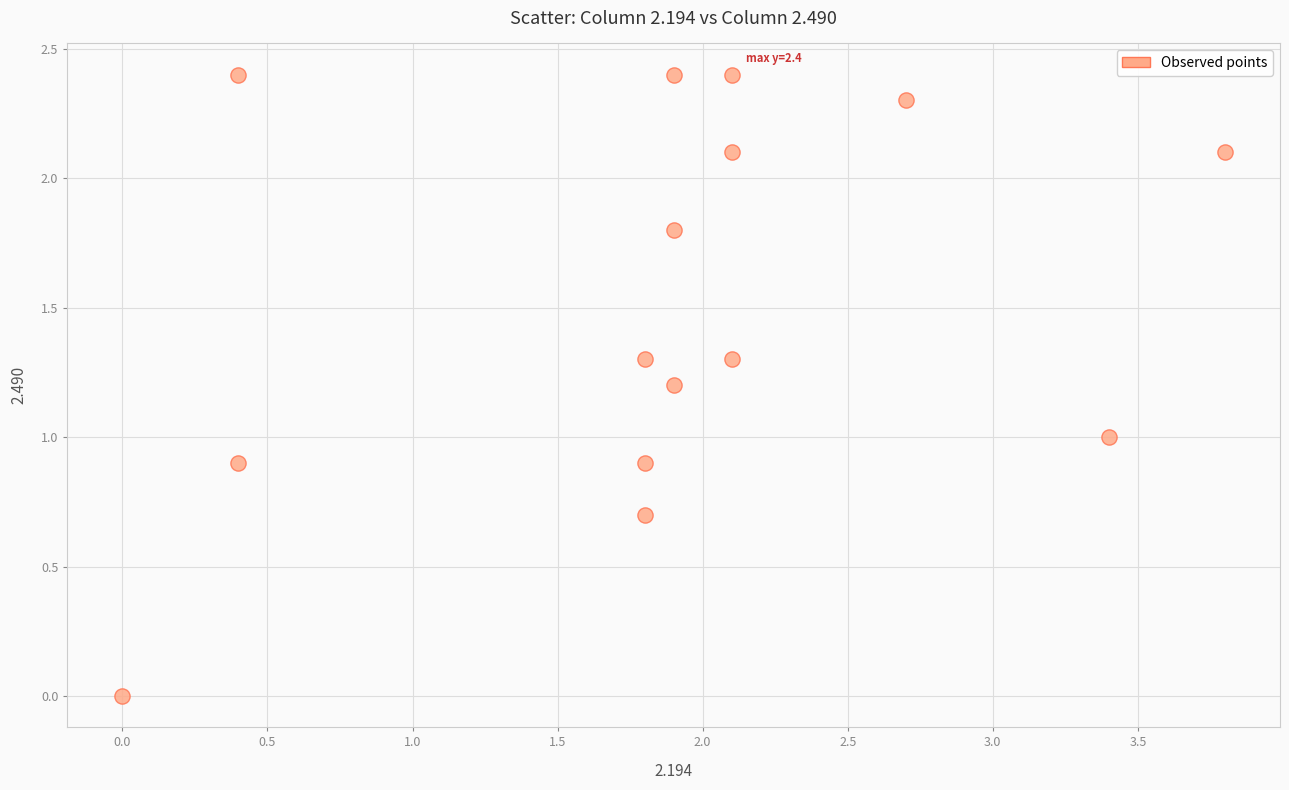

What is the range of X values (max minus min)?

3.8